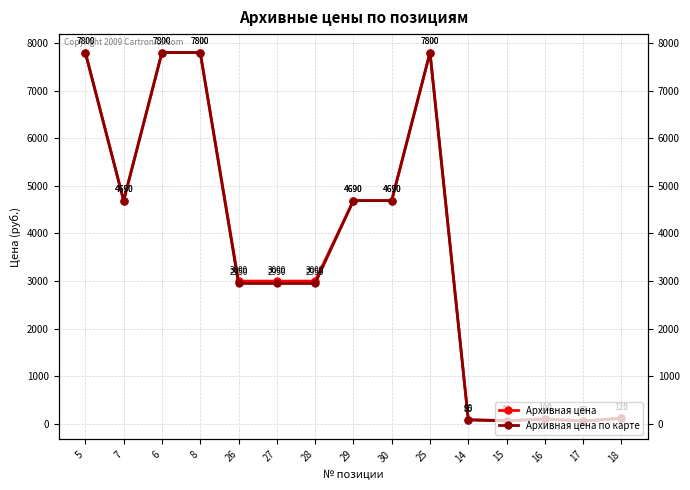

Which category has the lowest value across all series?

17